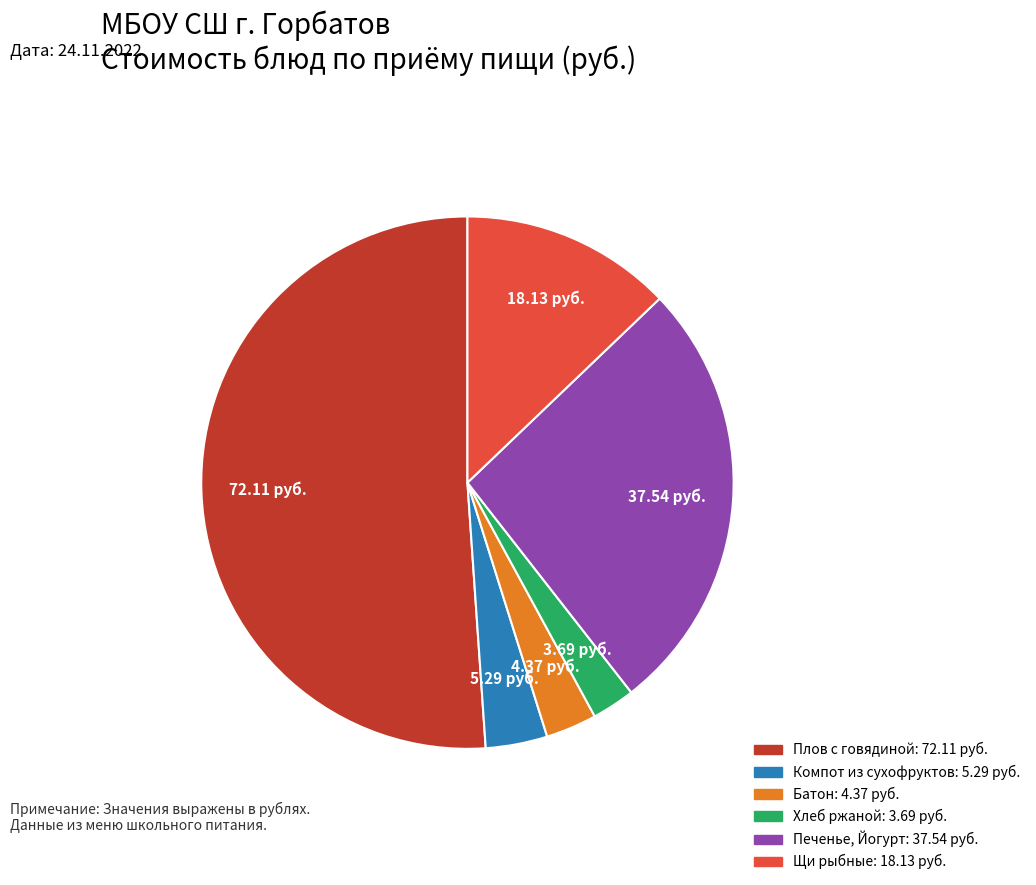

Approximately how many times larger is the value at Компот из сухофруктов compared to Щи рыбные?

0.3